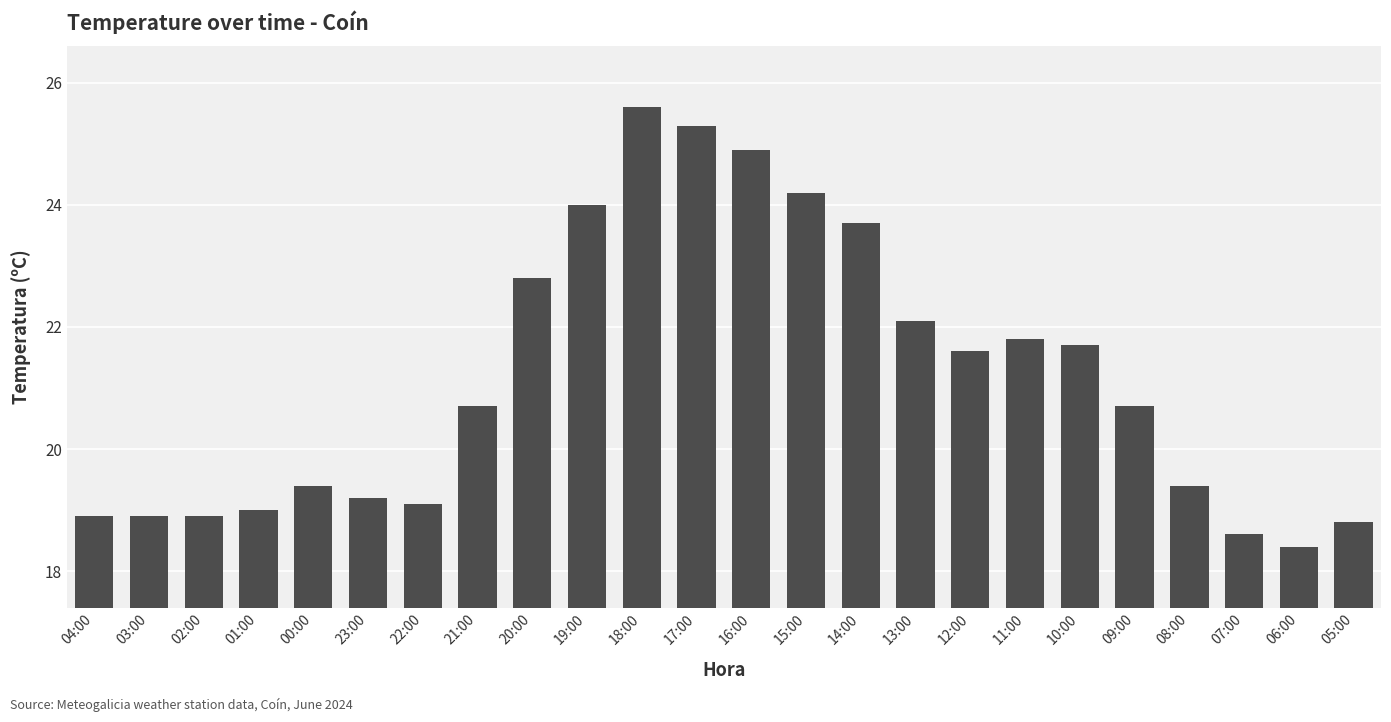

What is the minimum value shown in the chart?

18.4